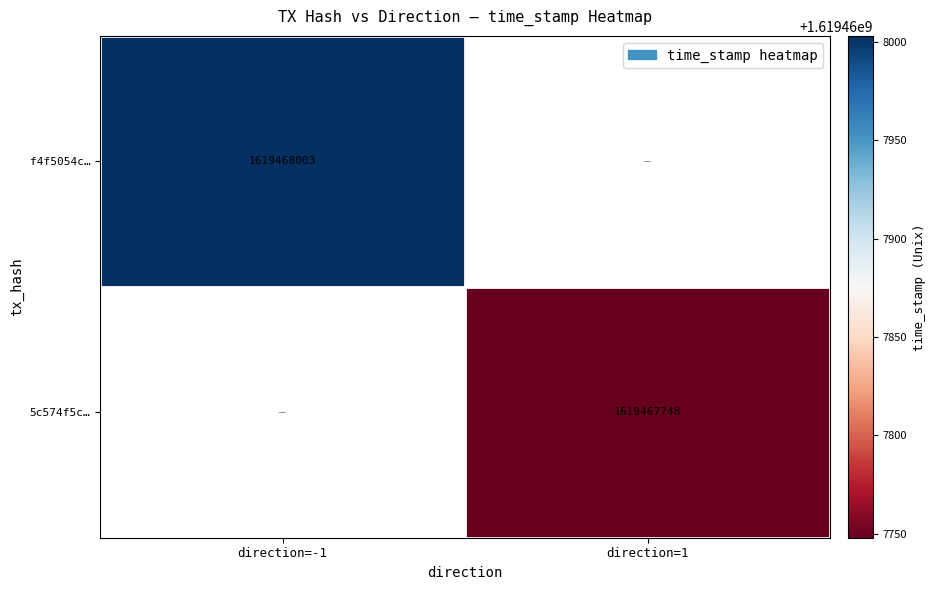

True or false: f4f5054c42565cc1d1ddeeabf47e560df3fcc93 has a value of 0 at -1.

False